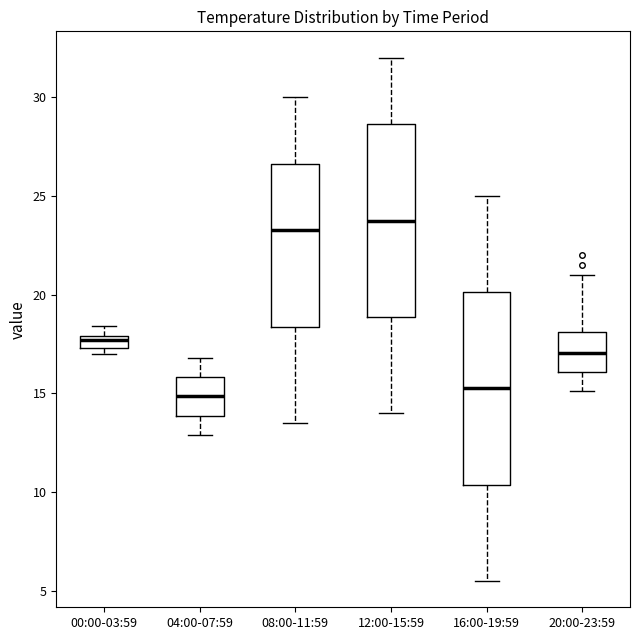

Which box has the highest median line?

12:00-15:59